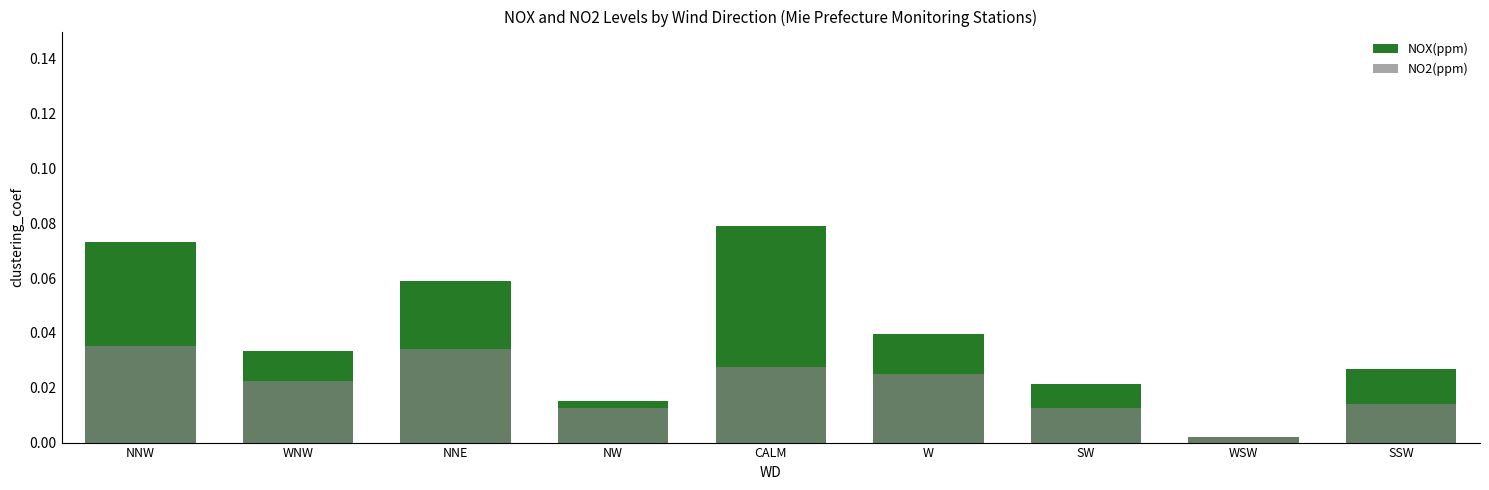

At which category is the sum across all series the highest?

NNW